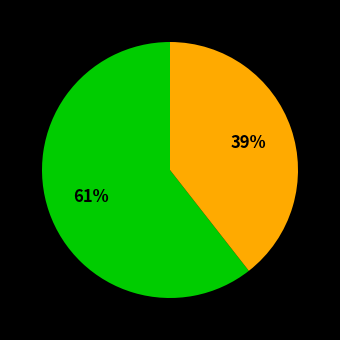

To the nearest percent, what is the average slice percentage?

50%